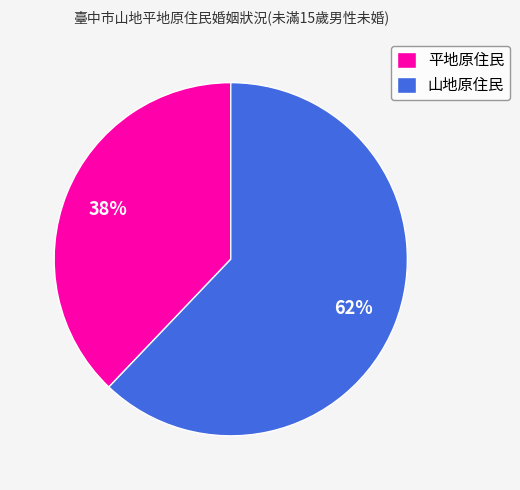

Which slice is the smallest?

平地原住民